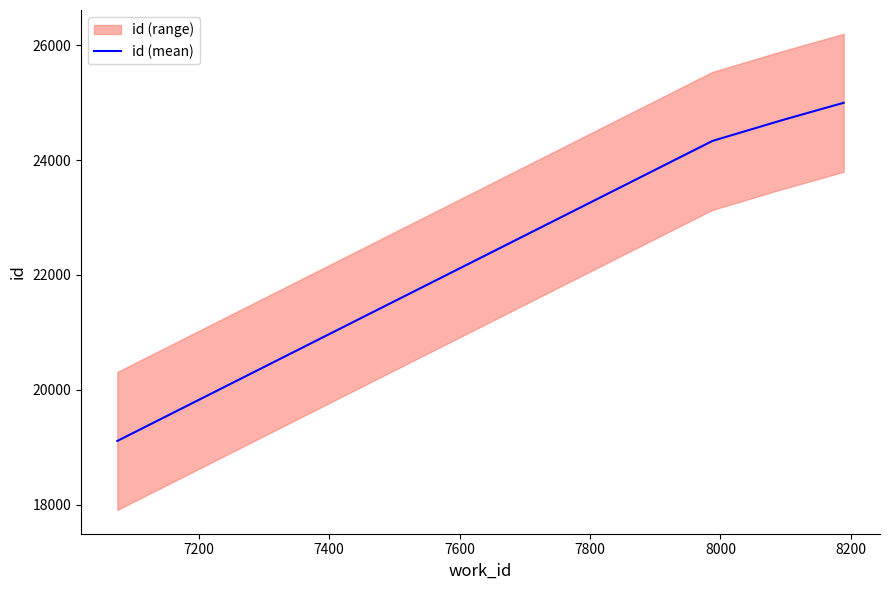

True or false: there are more than 2 points higher than both neighbors.

False